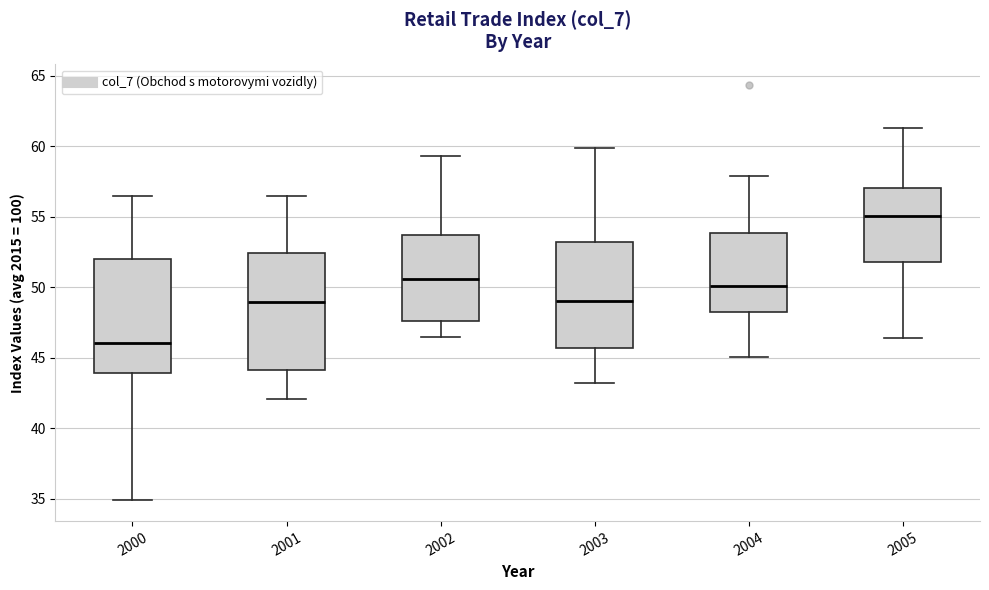

Reading left to right, transcribe this box plot: for each box, give where its median line is, the range the box spans, and where its two whiskers end, as read against the y-axis. The values are not printed on the chart, so give them approximately, as read against the axis.

2000: median 46.0, box 44.0 to 52.0, whiskers 35.0 to 56.5
2001: median 49.0, box 44.0 to 52.5, whiskers 42.0 to 56.5
2002: median 50.5, box 47.5 to 53.5, whiskers 46.5 to 59.5
2003: median 49.0, box 45.5 to 53.0, whiskers 43.0 to 60.0
2004: median 50.0, box 48.0 to 54.0, whiskers 45.0 to 58.0
2005: median 55.0, box 52.0 to 57.0, whiskers 46.5 to 61.5